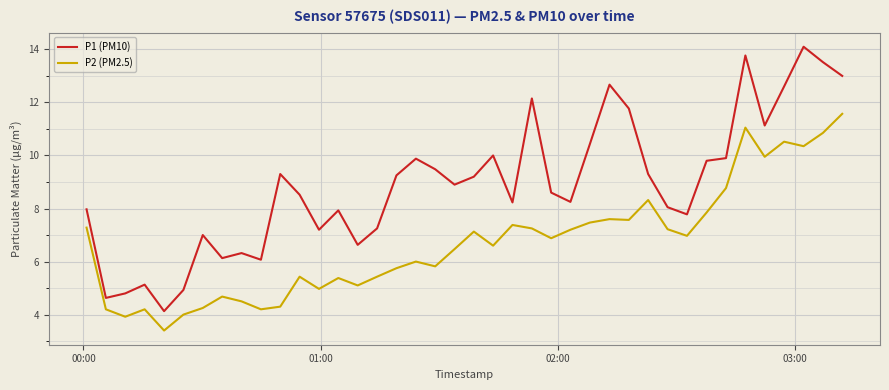

Which series has the widest spread of values?

P1 (PM10)